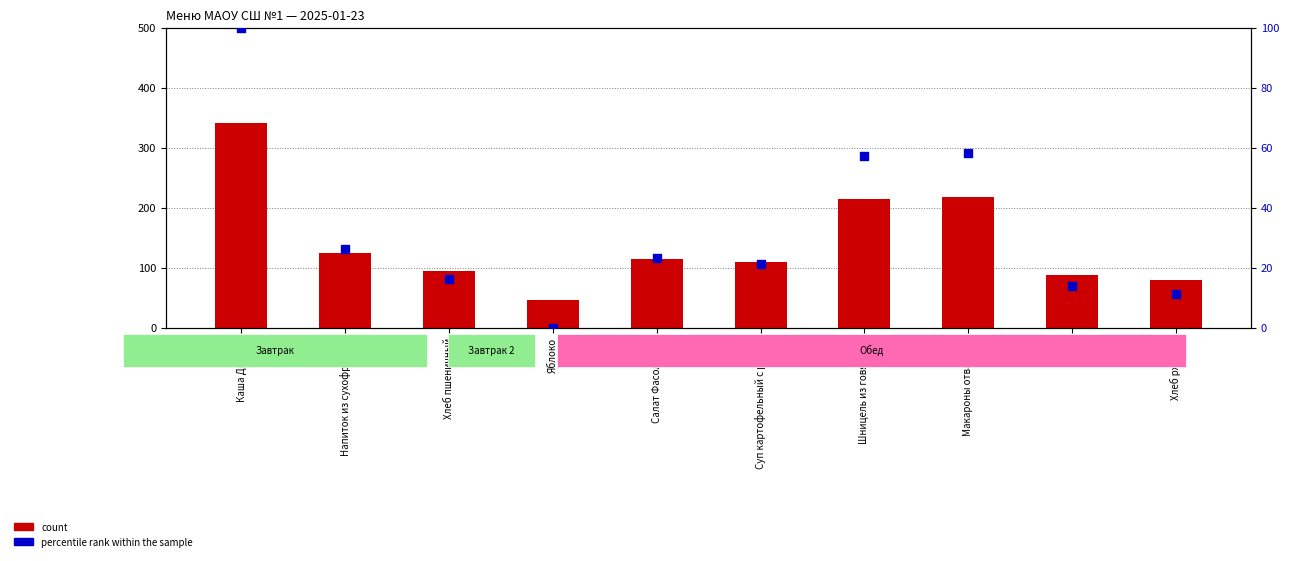

Which series reaches the minimum Y coordinate?

percentile rank within the sample